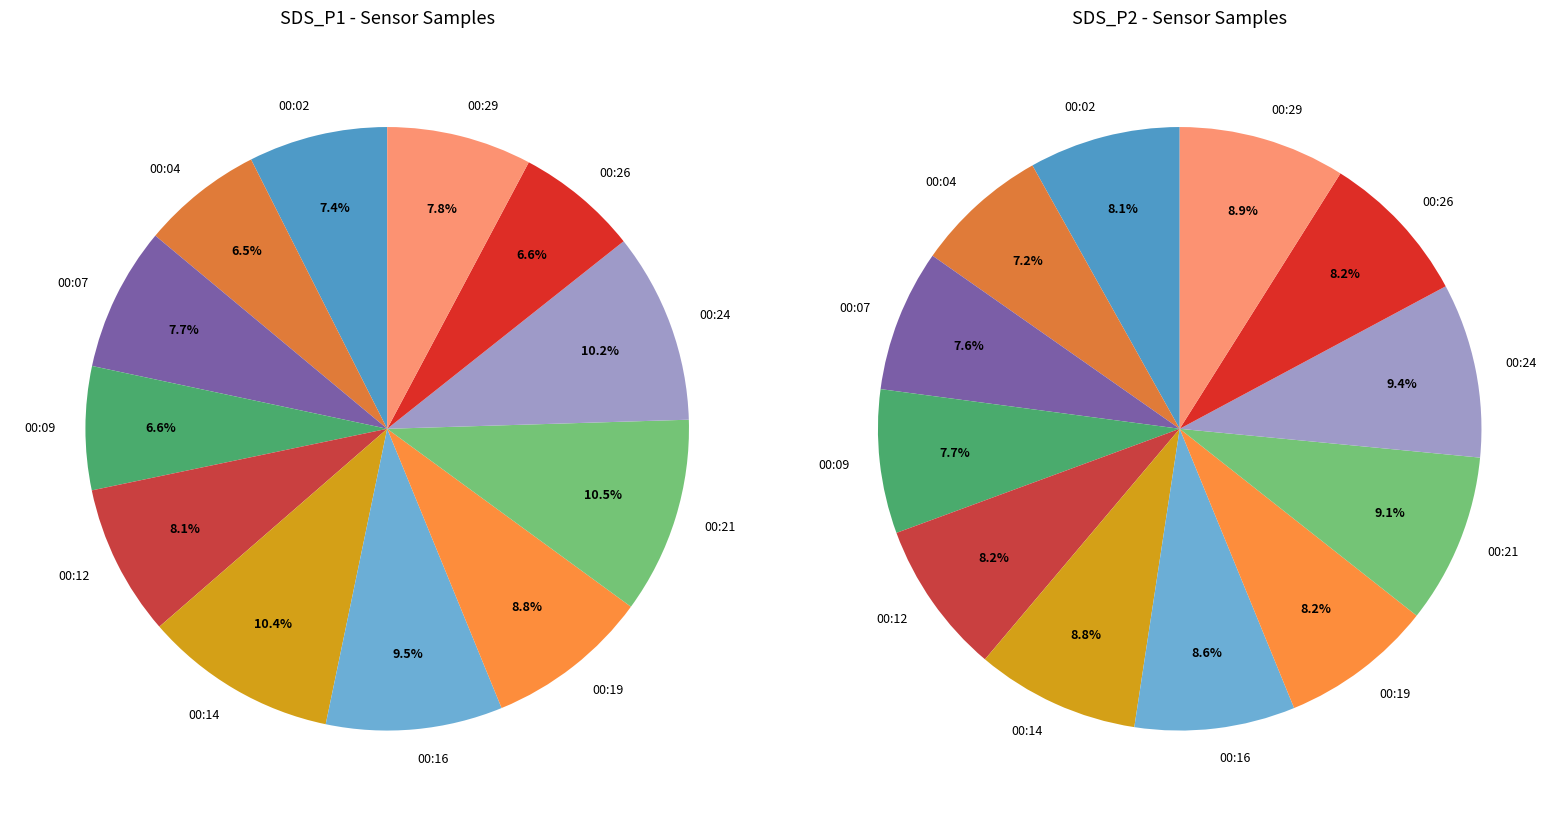

Which has a higher value, 00:24 or 00:14?

00:24